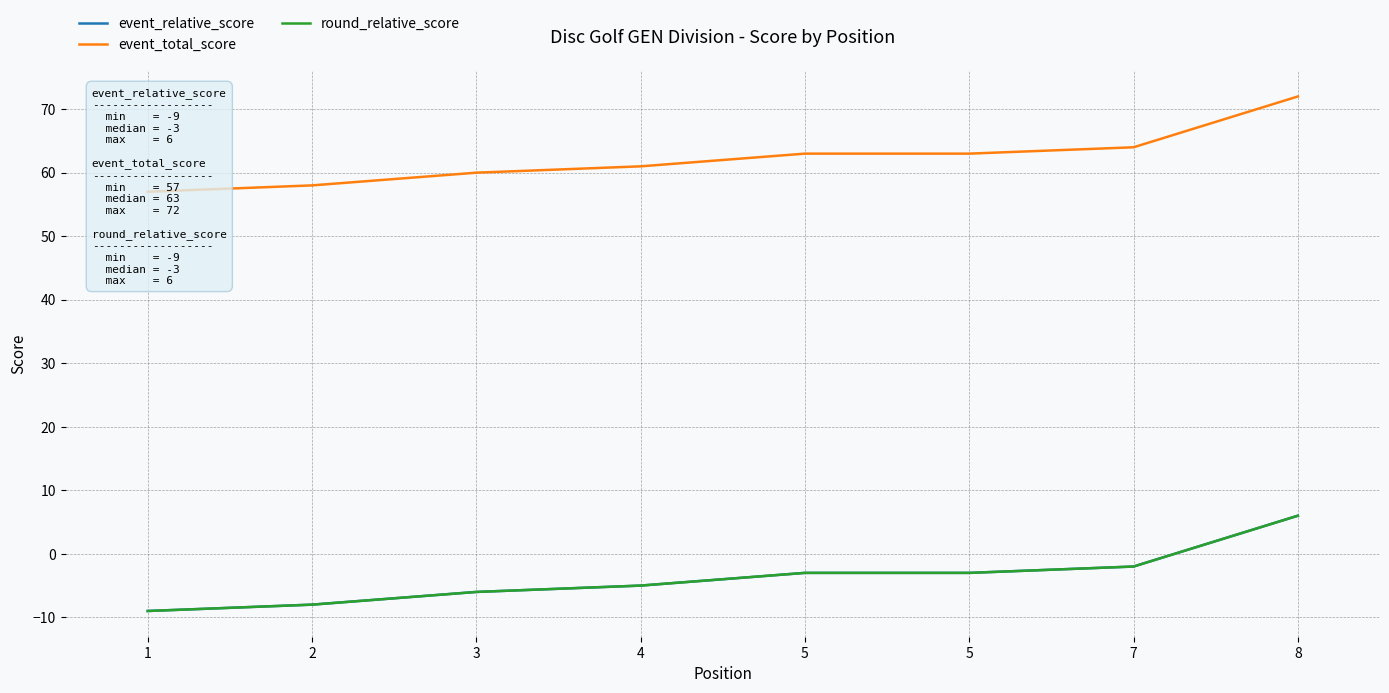

Reading left to right, extract all data points from this chart.

event_relative_score: 1=-9	2=-8	3=-6	4=-5	5=-3	5=-3	7=-2	8=6
event_total_score: 1=57	2=58	3=60	4=61	5=63	5=63	7=64	8=72
round_relative_score: 1=-9	2=-8	3=-6	4=-5	5=-3	5=-3	7=-2	8=6